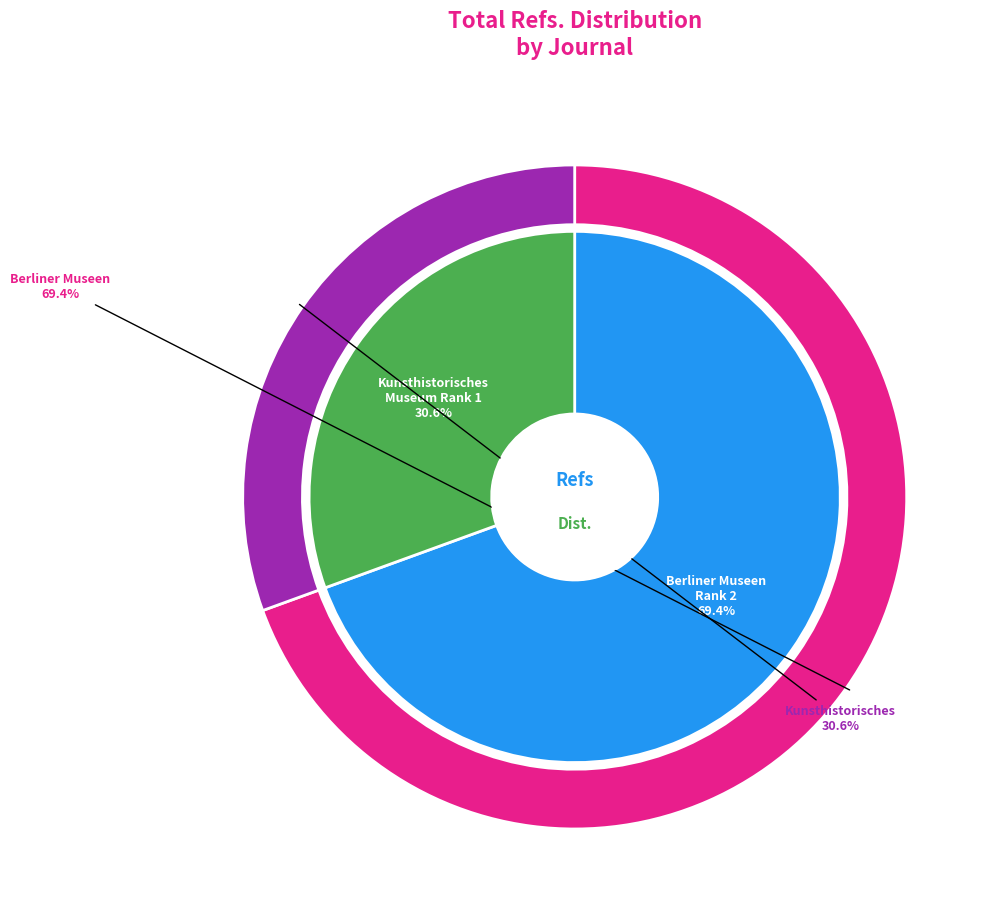

What is the majority slice?

Jahrbuch Der Berliner Museen (Rank 2)